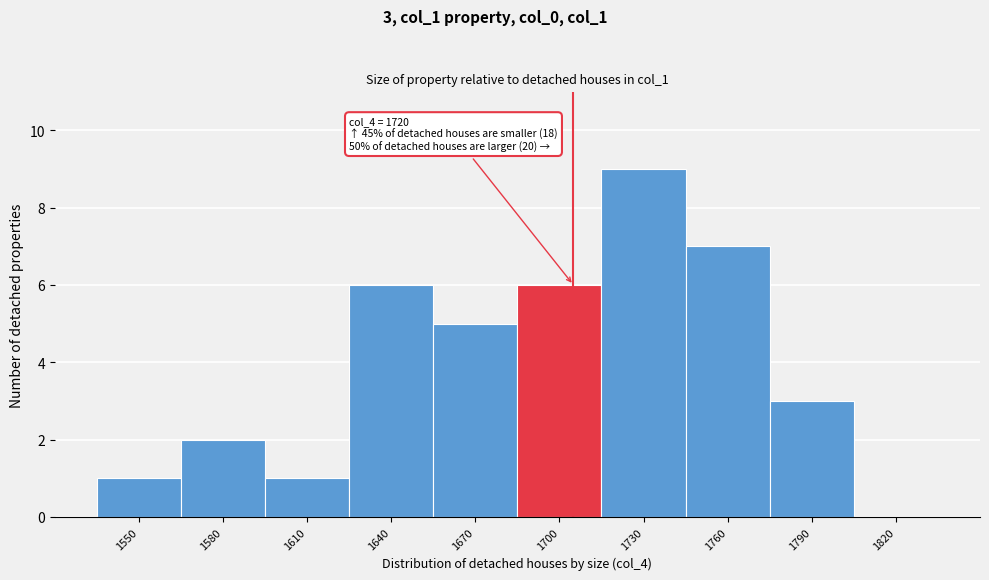

Reading right to left, list all the values displayed in this chart.

1820=0	1790=3	1760=7	1730=9	1700=6	1670=5	1640=6	1610=1	1580=2	1550=1